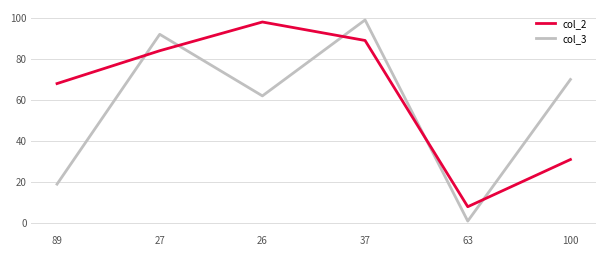

At which label is col_3 closest to 50?

26